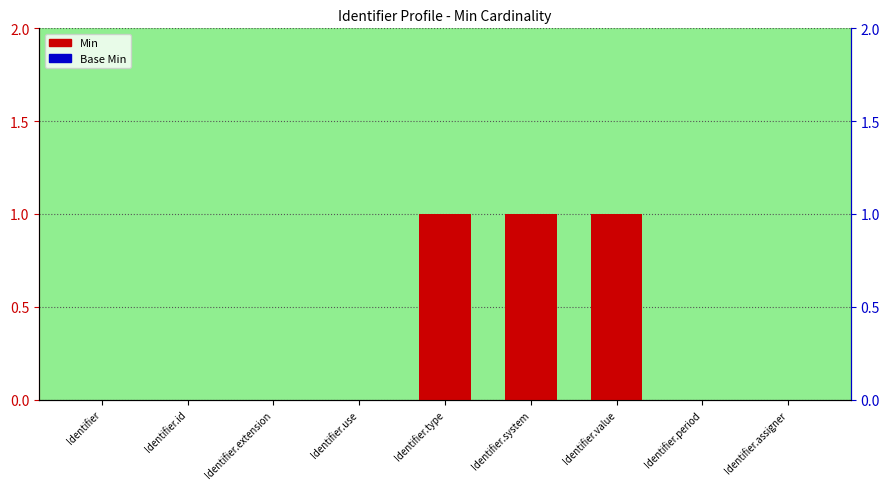

Where is Min nearest to the value 0?

Identifier